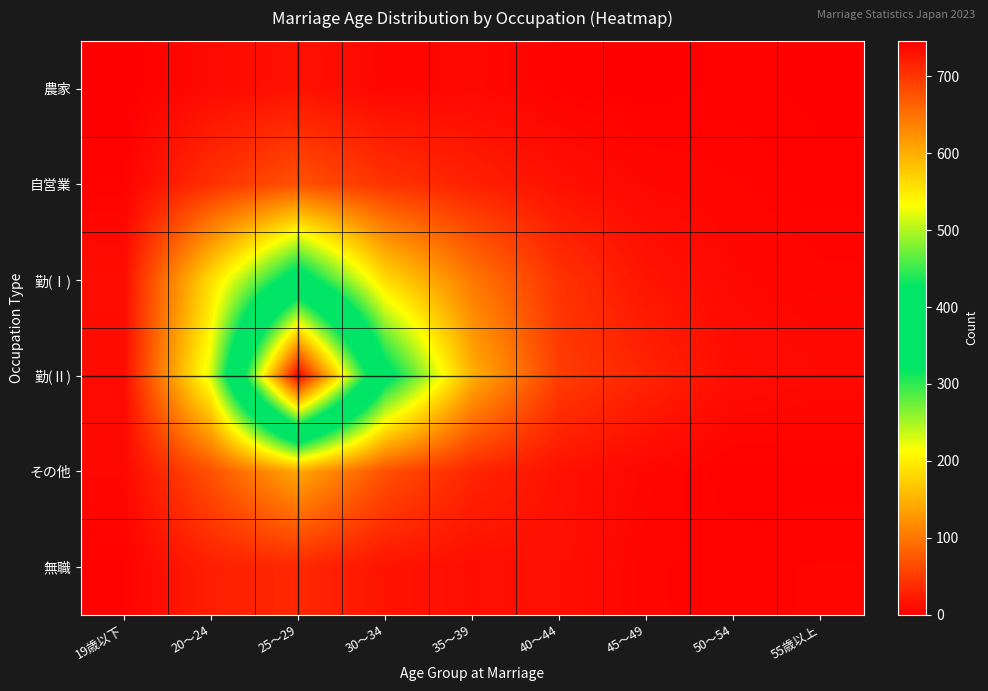

Reading left to right, extract all data points from this chart.

農家: 19歳以下=0.0	20～24=9.5	25～29=16.0	30～34=6.0	35～39=8.0	40～44=2.5	45～49=0.5	50～54=2.0	55歳以上=1.0
自営業: 19歳以下=3.0	20～24=41.5	25～29=69.5	30～34=43.5	35～39=28.0	40～44=15.0	45～49=7.0	50～54=4.5	55歳以上=2.0
勤(Ⅰ): 19歳以下=12.5	20～24=186.0	25～29=355.0	30～34=184.5	35～39=101.5	40～44=43.0	45～49=18.0	50～54=8.0	55歳以上=5.0
勤(Ⅱ): 19歳以下=10.0	20～24=231.5	25～29=746.0	30～34=344.0	35～39=148.5	40～44=51.5	45～49=31.0	50～54=11.5	55歳以上=9.0
その他: 19歳以下=7.5	20～24=69.5	25～29=141.5	30～34=68.5	35～39=32.0	40～44=15.5	45～49=6.5	50～54=1.5	55歳以上=2.0
無職: 19歳以下=2.5	20～24=27.0	25～29=34.0	30～34=17.5	35～39=13.0	40～44=14.5	45～49=4.5	50～54=4.0	55歳以上=4.5